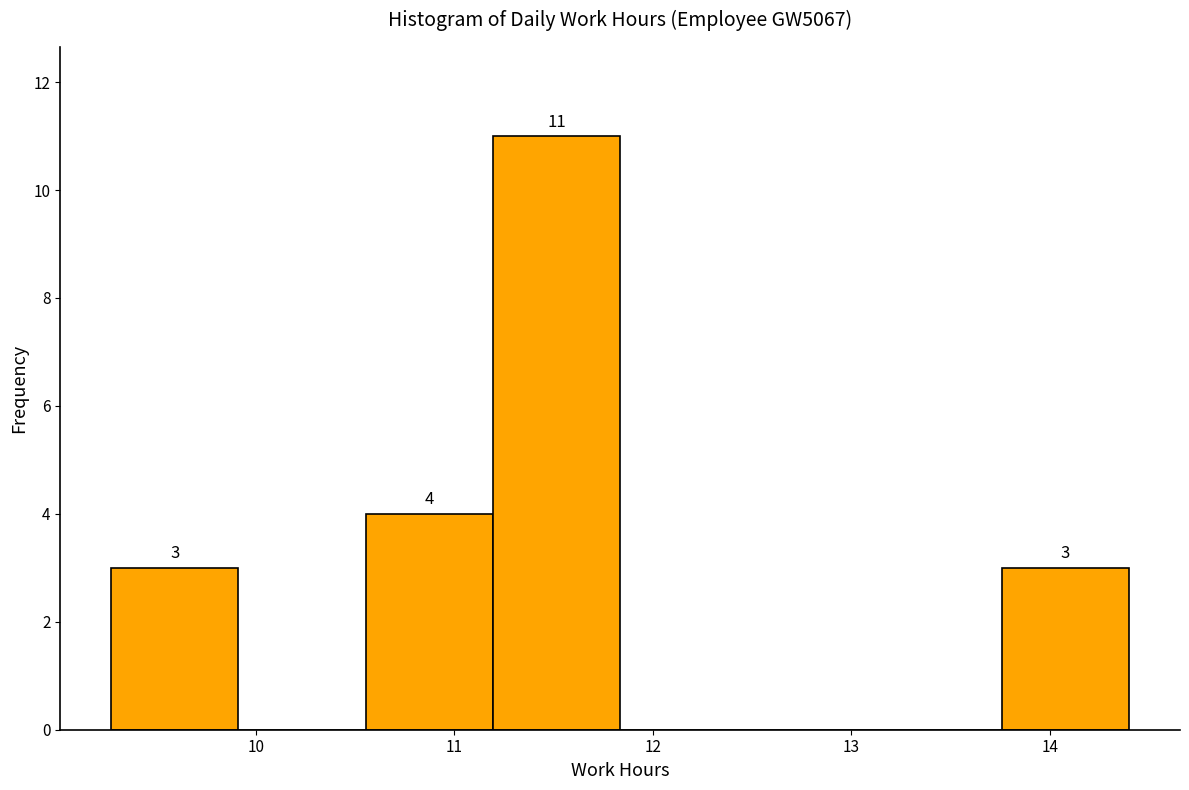

Over which range of the x-axis is the bar tallest?

11.2 to 11.8